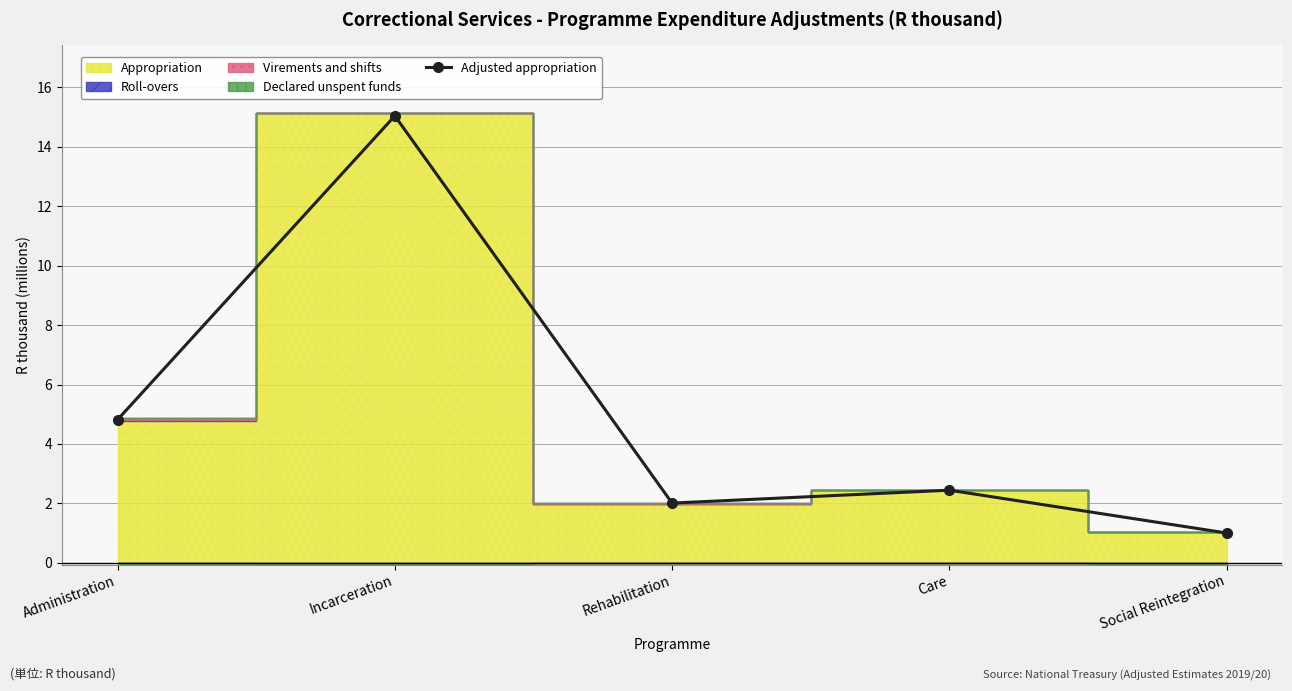

What is the change in value from Administration to Rehabilitation?

-2.8